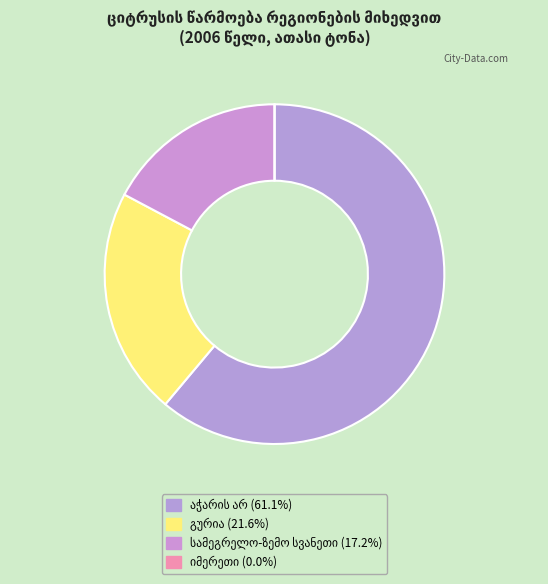

How many segments does this pie chart have?

4